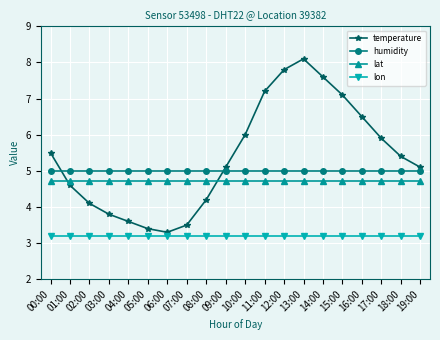

What is the value of the lat point at the 15th from the left?

4.7